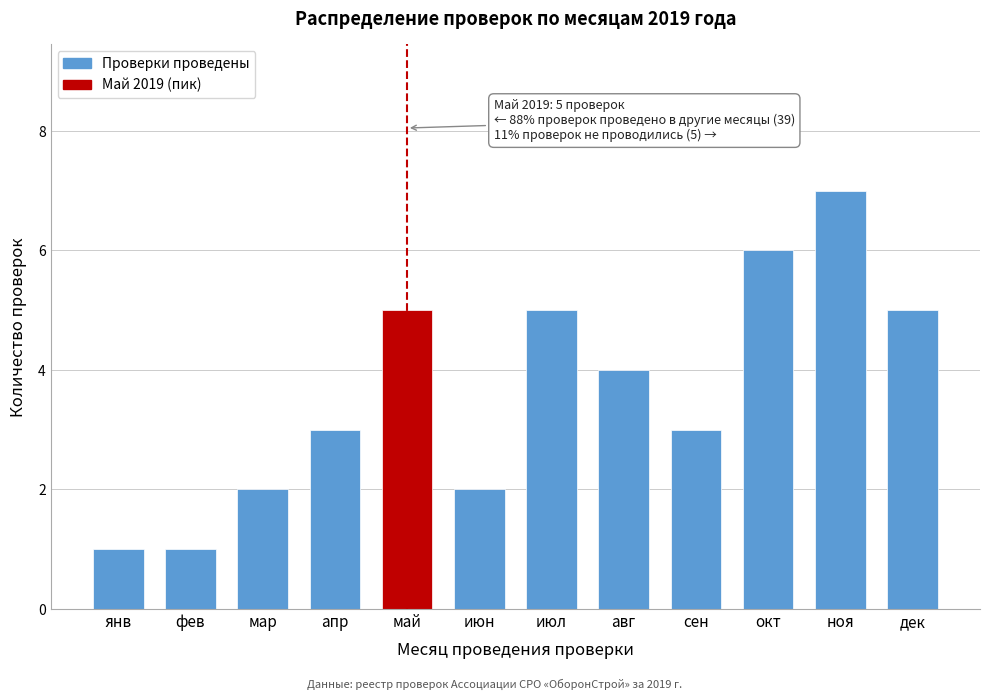

Reading left to right, transcribe all the data shown in this chart.

1	1	2	3	5	2	5	4	3	6	7	5